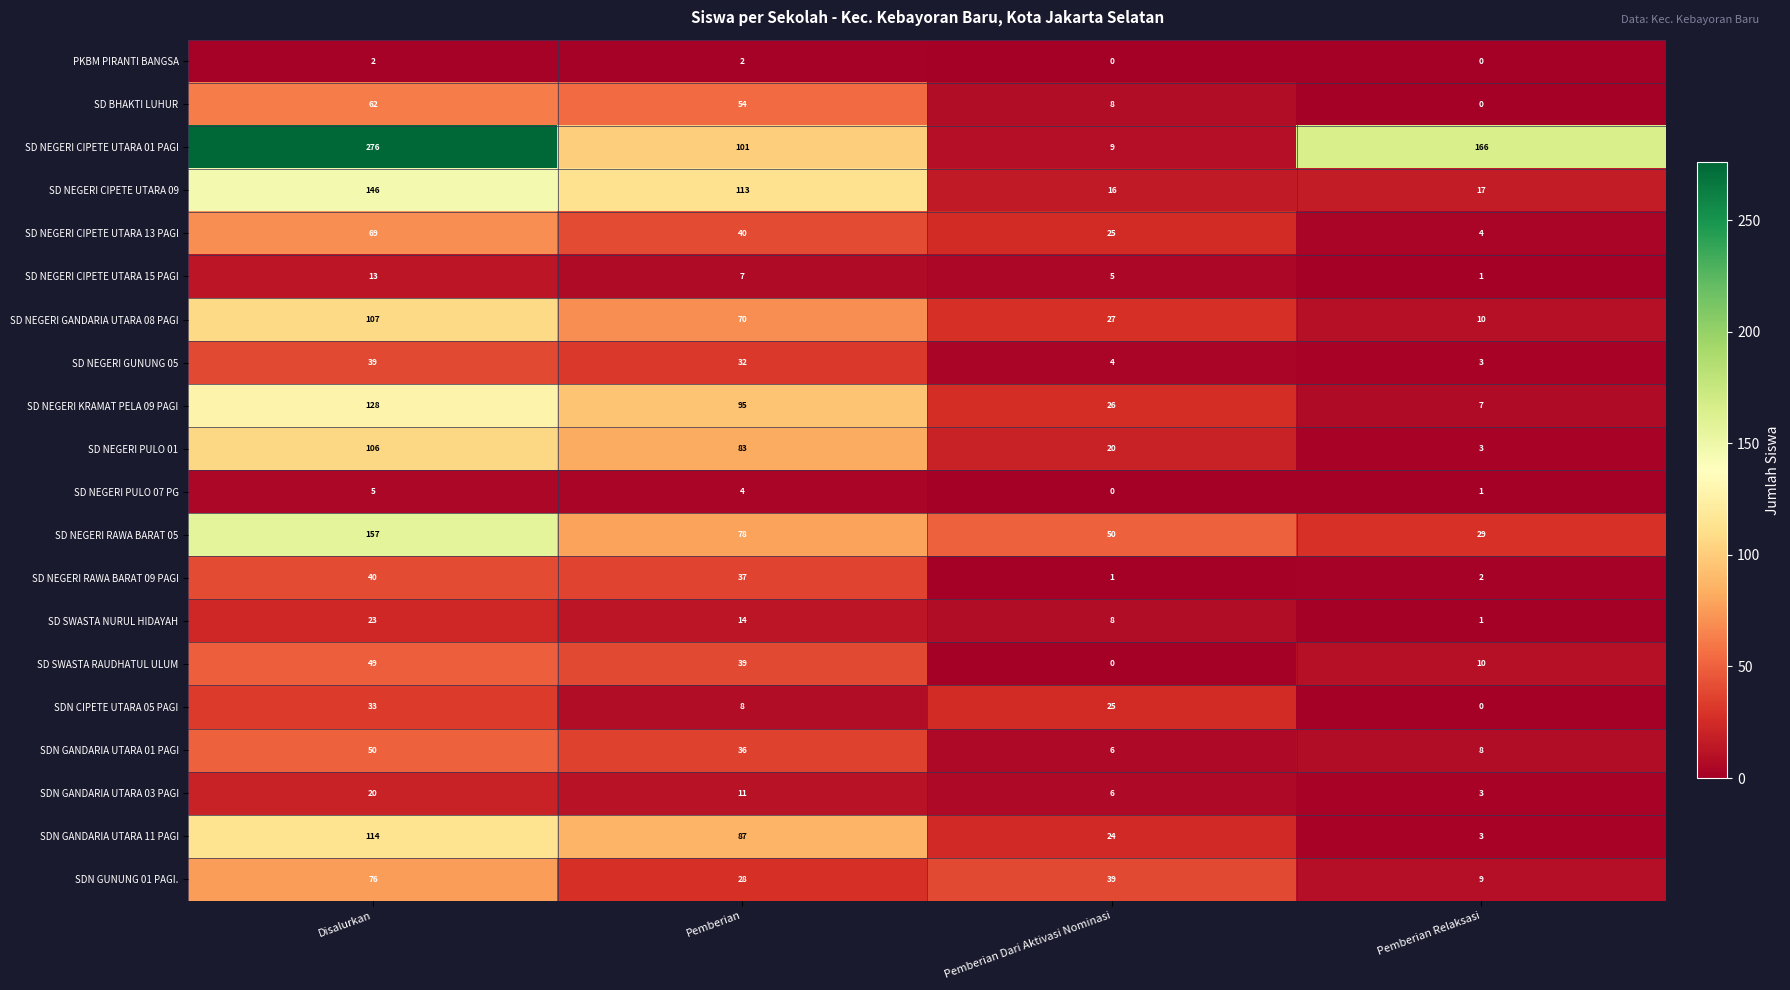

Between Pemberian Dari Aktivasi Nominasi and Pemberian Relaksasi, which series saw the biggest shift?

SD NEGERI CIPETE UTARA 01 PAGI